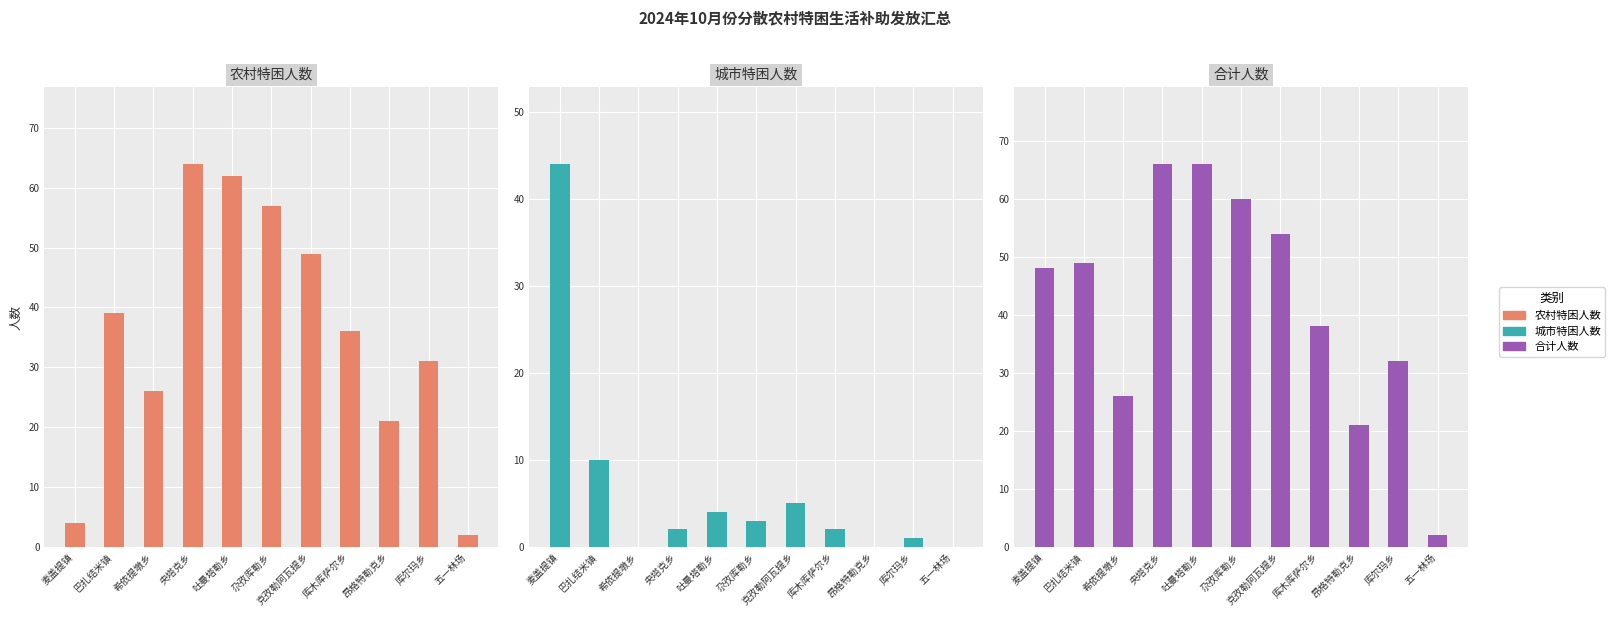

What is the highest value of the 合计人数 series?

66